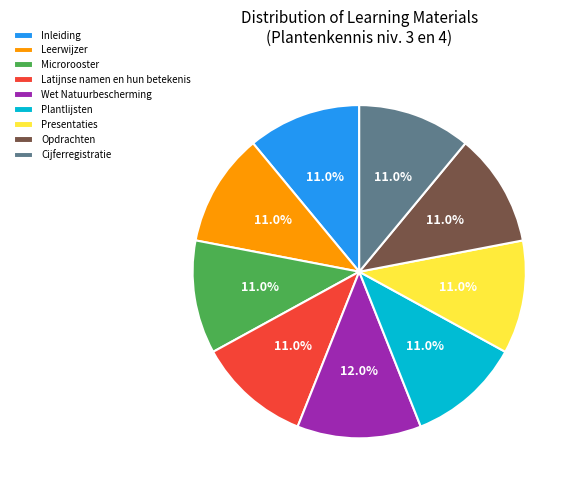

Which slice is the largest?

Wet Natuurbescherming